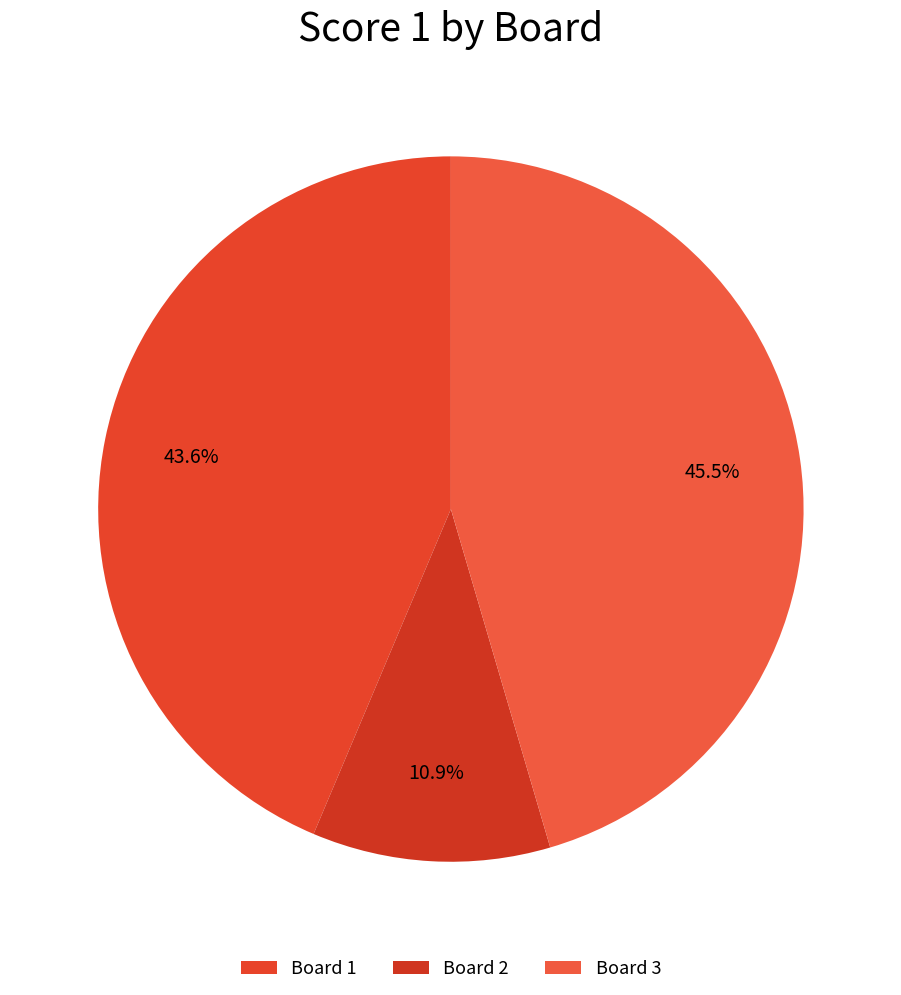

Does any single category account for the majority?

No